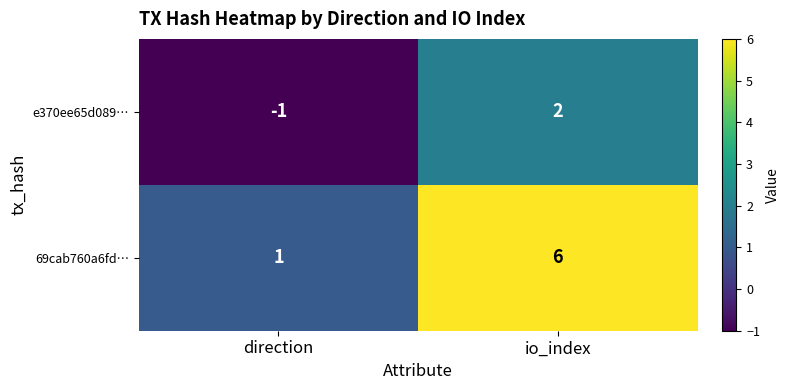

What is the difference between the highest and lowest values at direction?

2